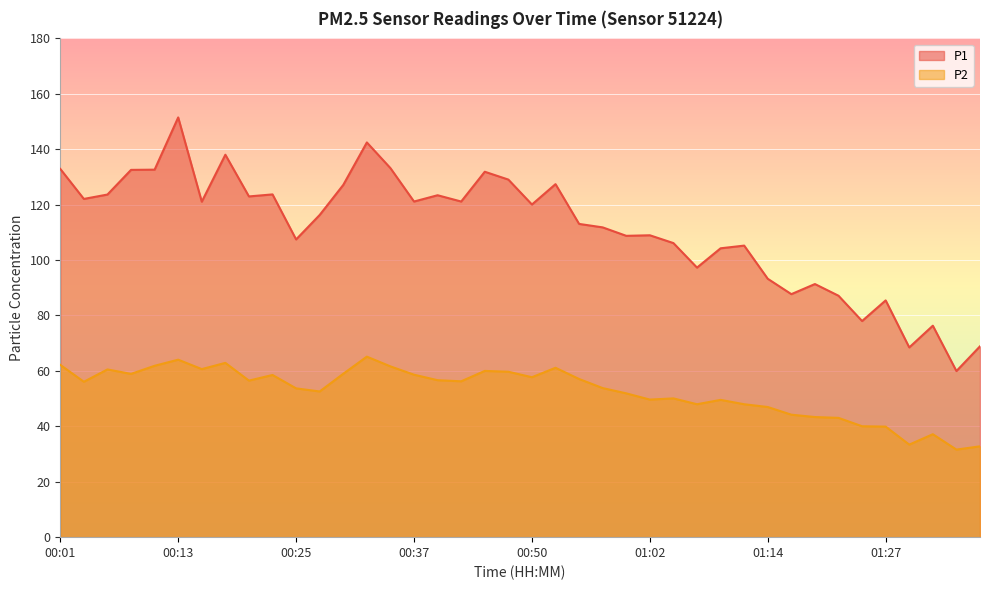

What are all the series names shown in the legend?

P1, P2